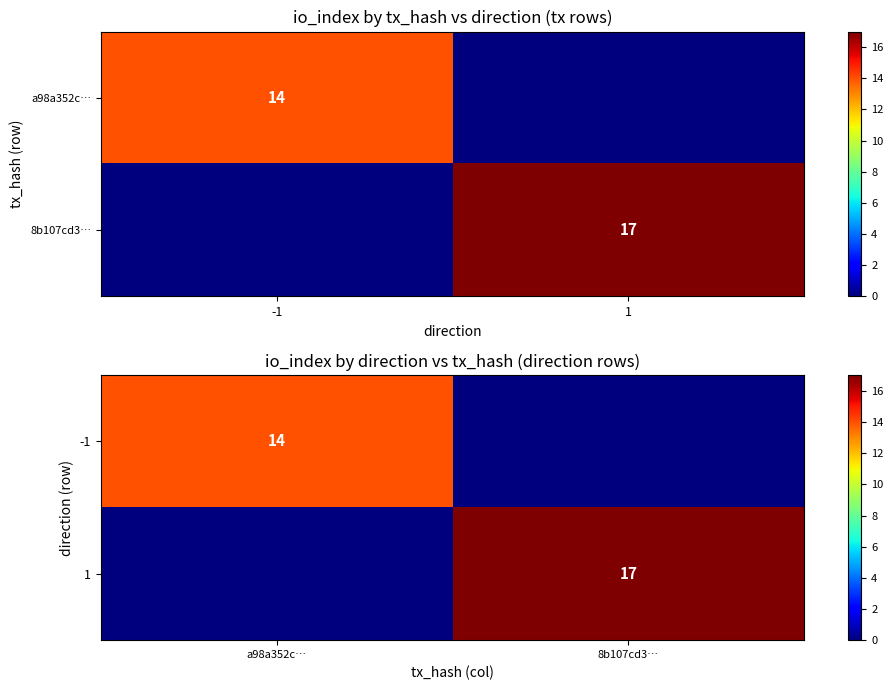

Is the value of -1 at 8b107cd3… greater than the value of 1 at a98a352c…?

No